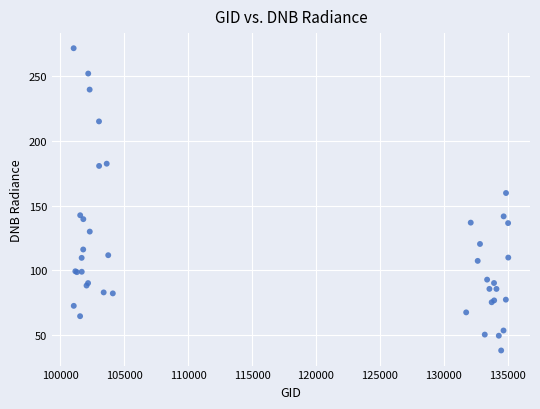

What Y value in the scatter plot is closest to 154?

159.8